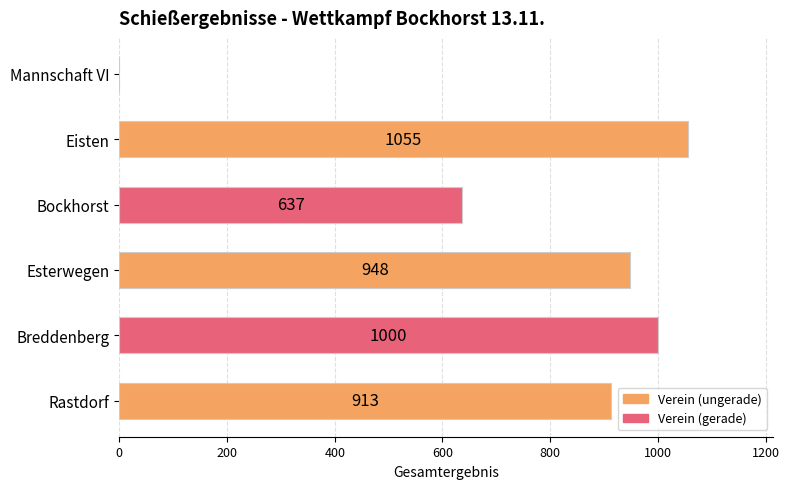

Which category has the highest value across all series?

Eisten